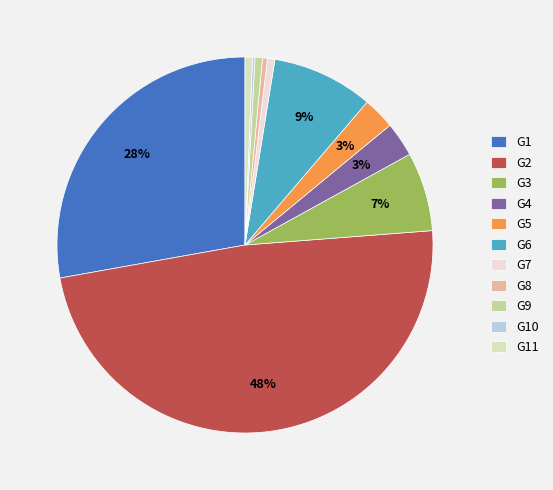

What percentage is the G5 slice, to the nearest percent?

3%